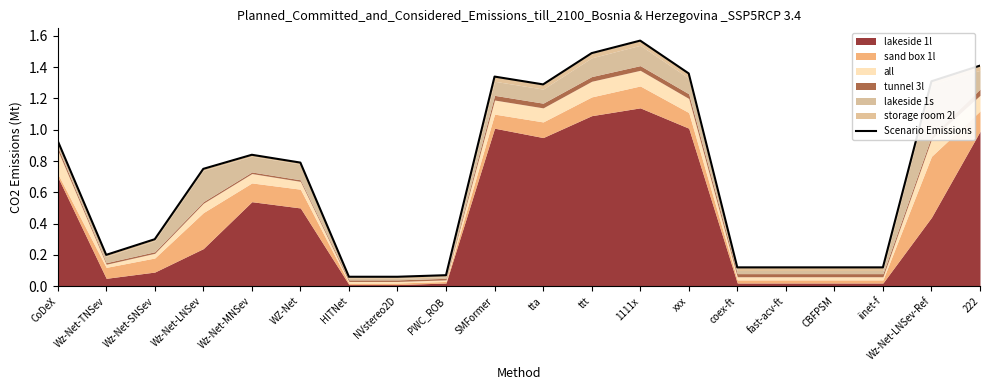

What is the difference between the second highest and second lowest values?

1.4